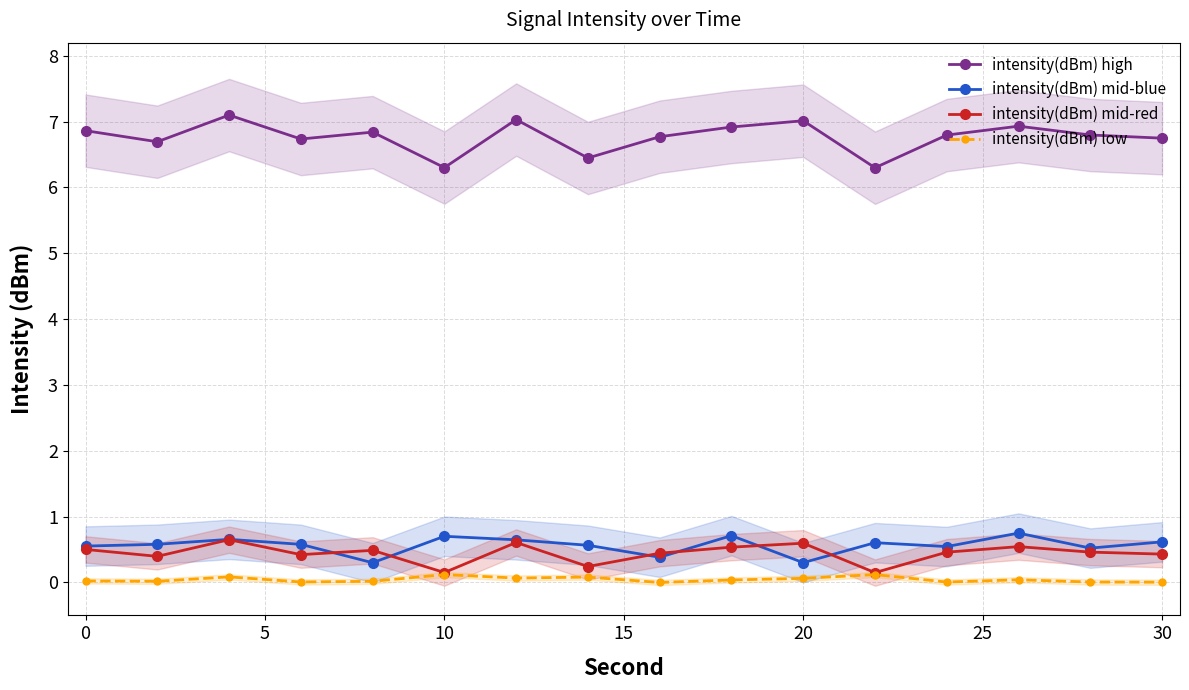

What is the value of the intensity(dBm) high point at the 3rd from the left?

7.1